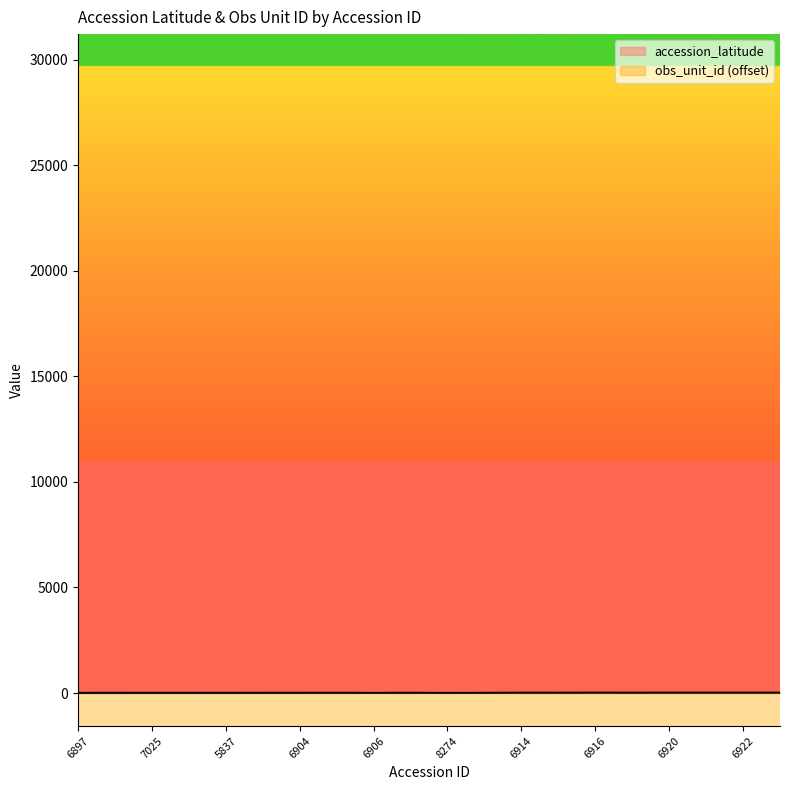

Is the value of accession_latitude at 8214 greater than the value of obs_unit_id_norm at 6904?

Yes